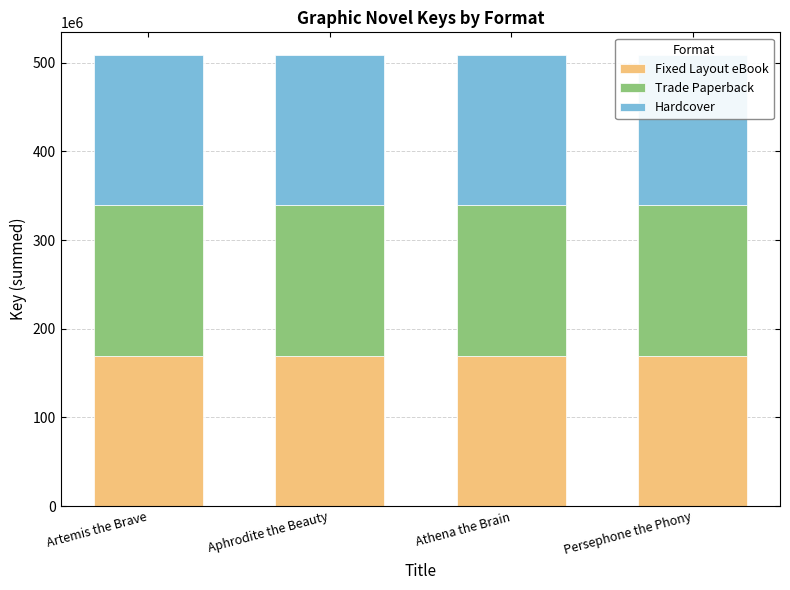

The value of Fixed Layout eBook at Persephone the Phony is 169619335. True or false?

True